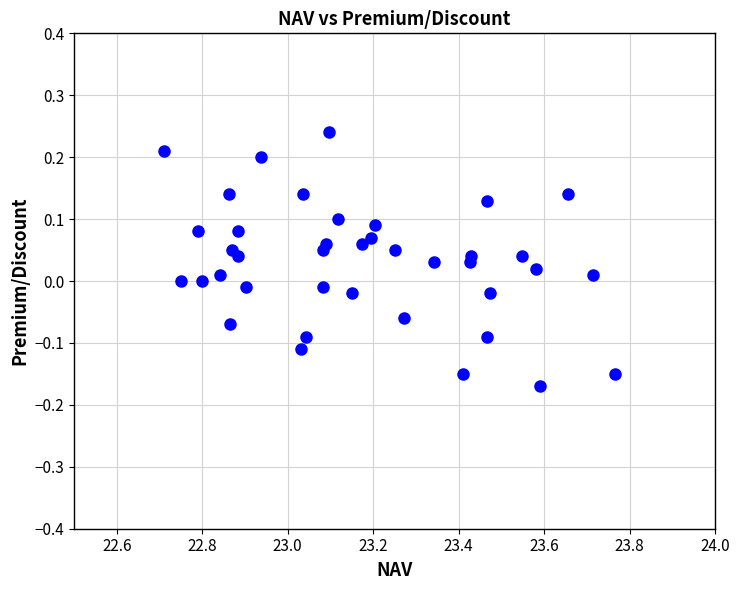

What is the range of X values (max minus min)?

1.1